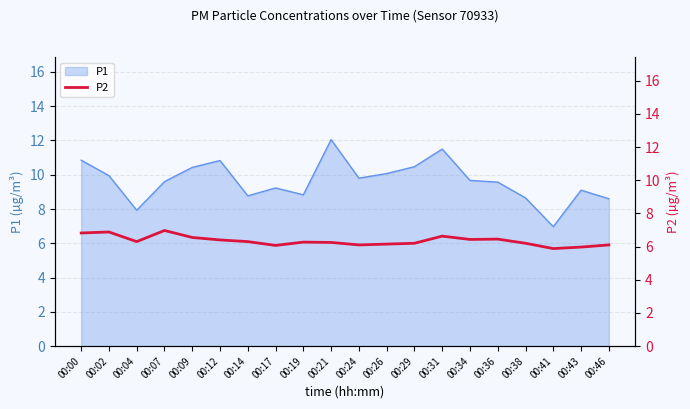

How many values are below 6?

2